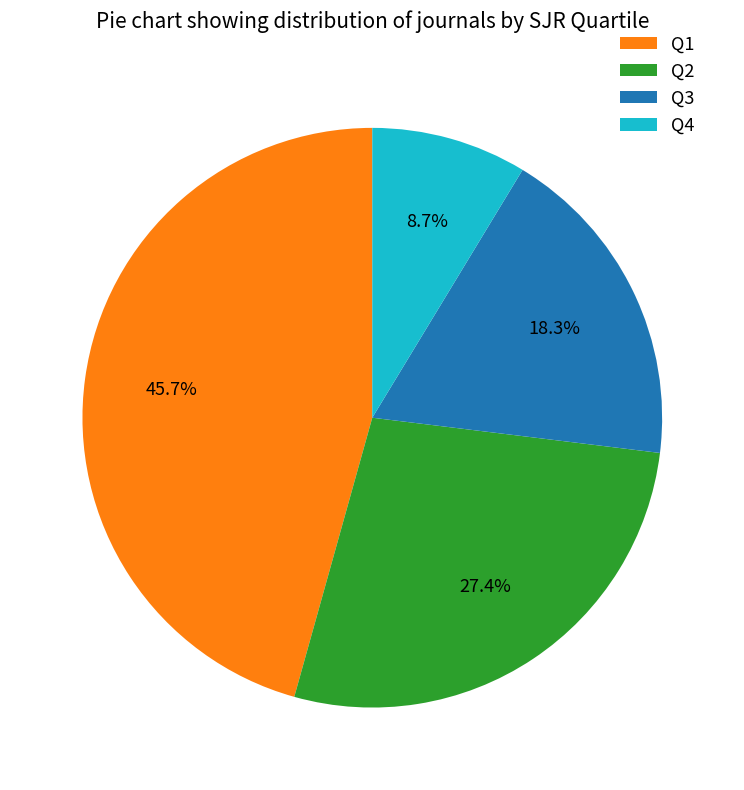

Is the sum of Q4 and Q2 greater than half?

No